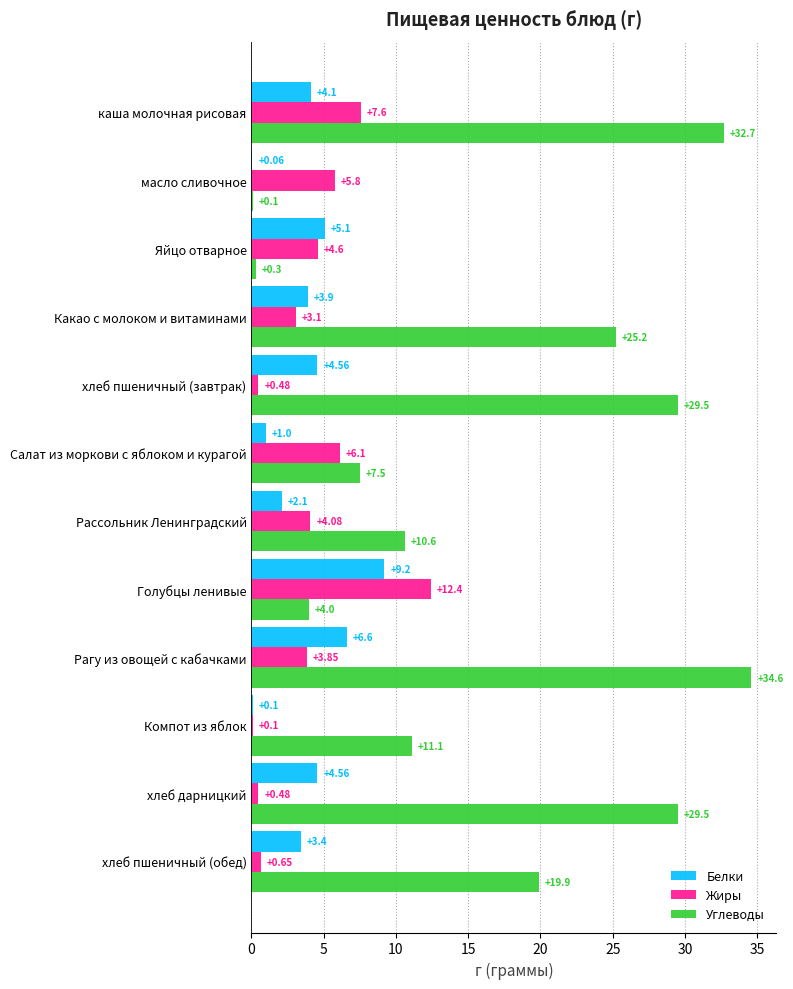

What is the sum of the Углеводы values at Рагу из овощей с кабачками and Яйцо отварное?

34.9